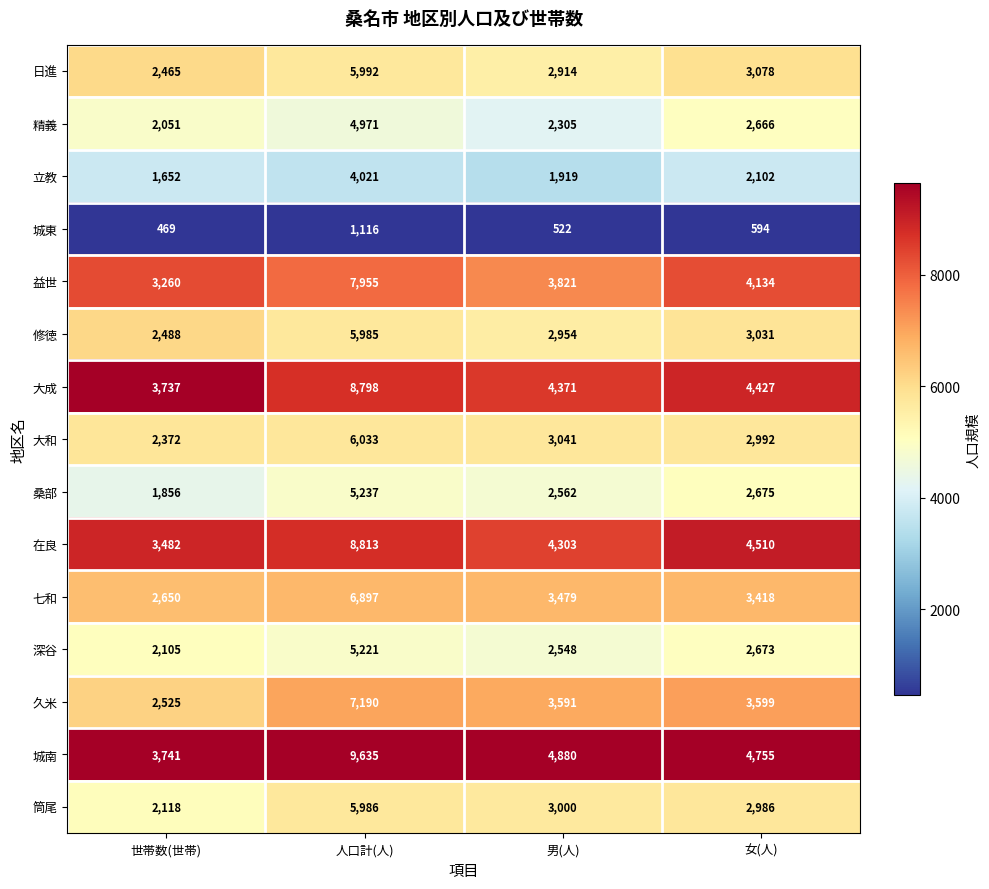

What is the difference between the 在良 values at 男(人) and 人口計(人)?

4510